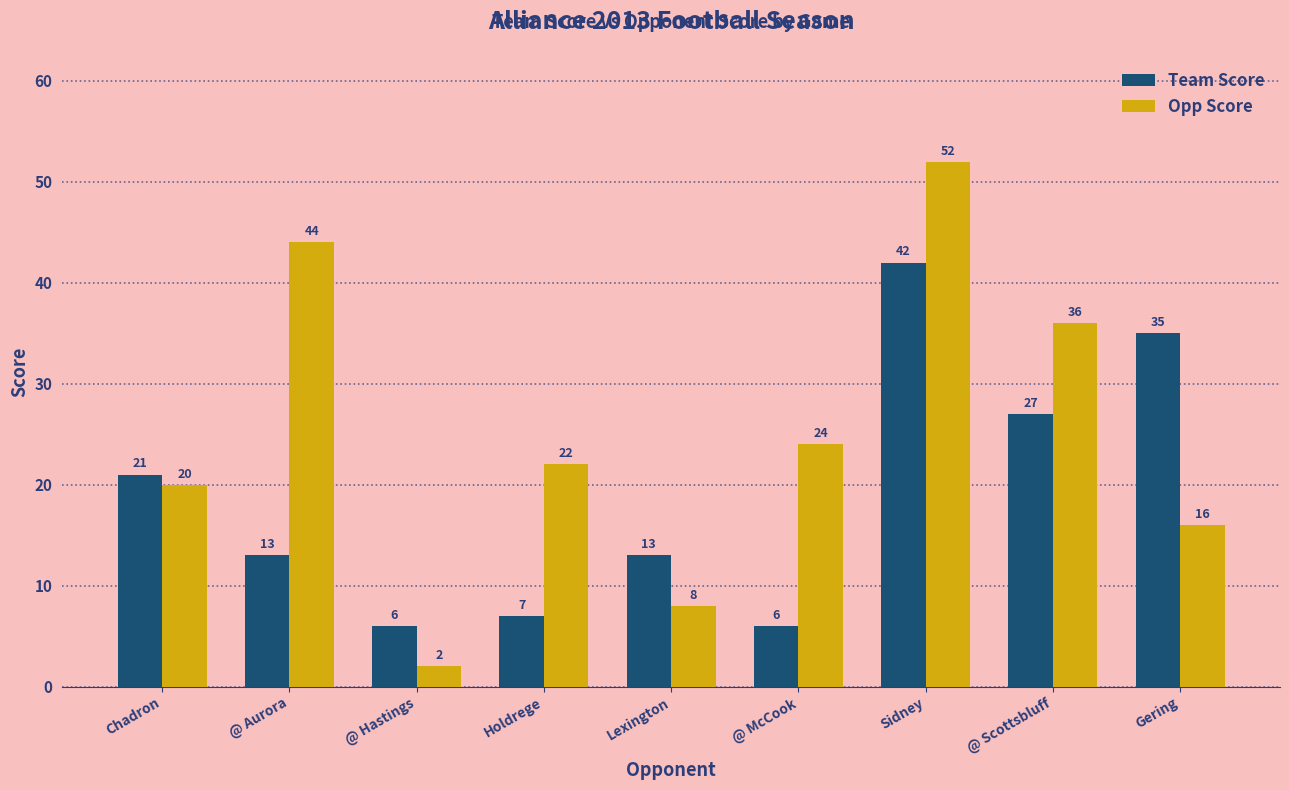

What is the total value across all series at Gering?

51